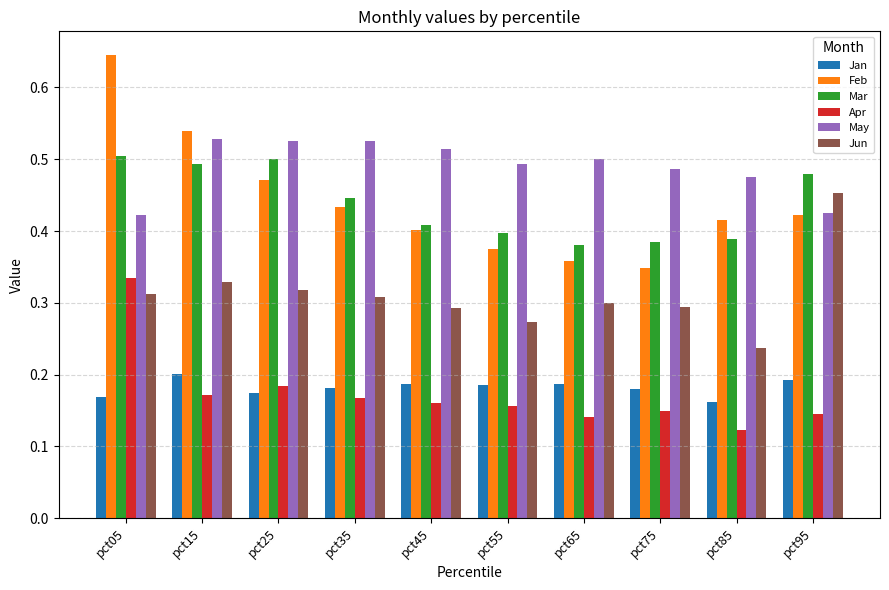

Where is Jun nearest to the value 0?

pct85